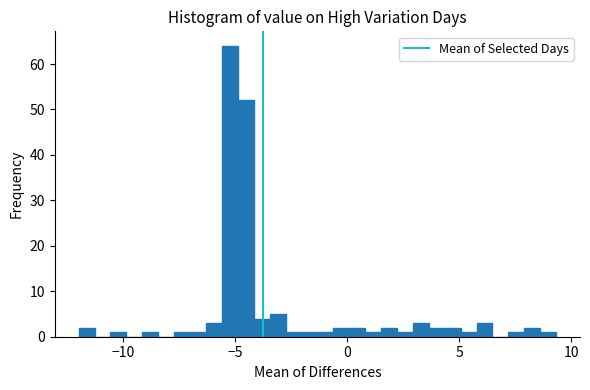

Read against the x-axis, roughly where is the centre of the tallest bar?

-5.0